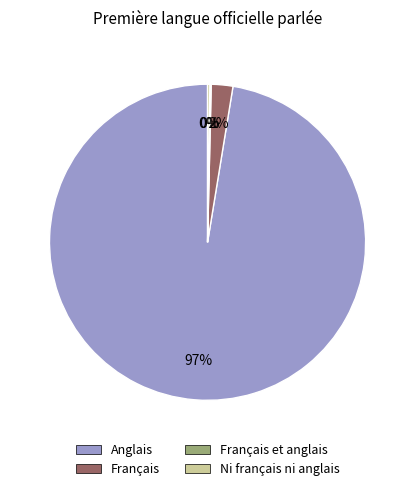

Do Anglais and Français together represent more than half of the pie?

Yes